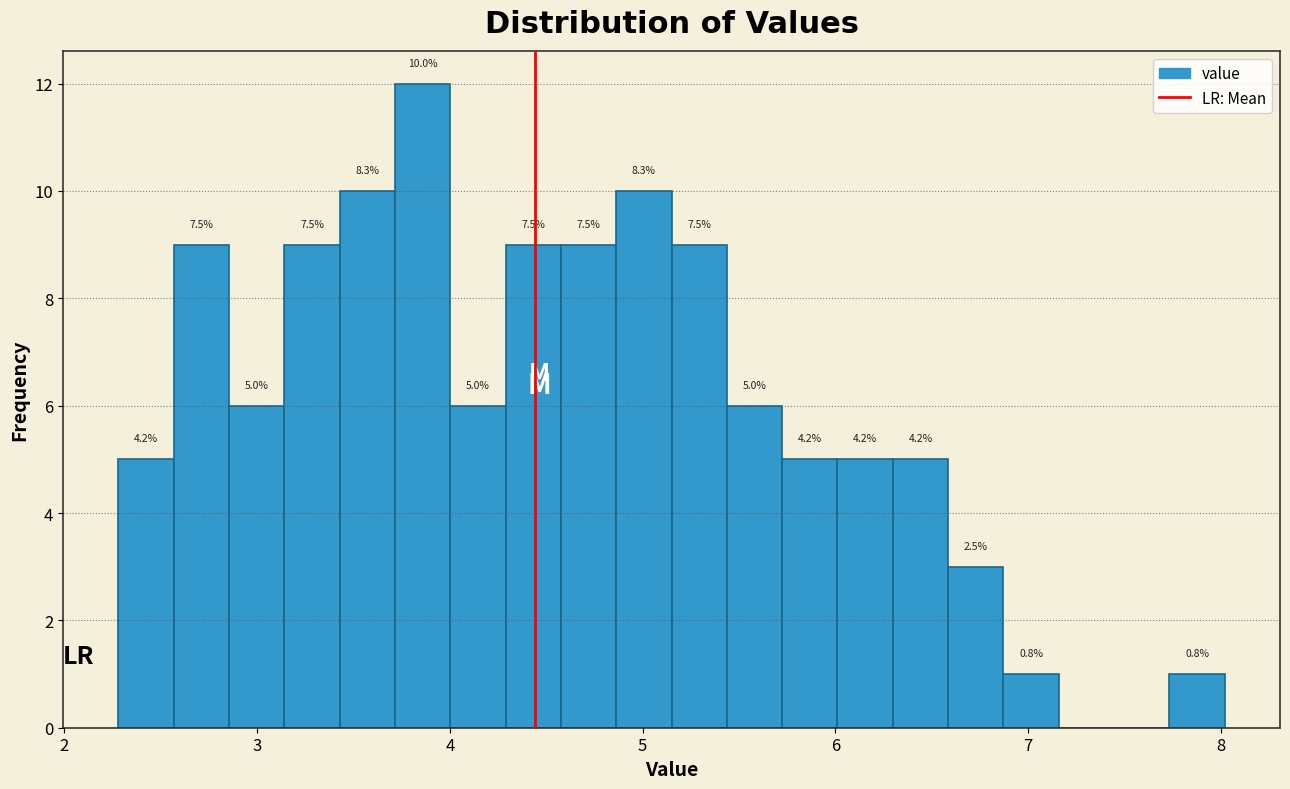

Around what value on the x-axis is the tallest bar? Give the approximate position of its centre, as read against the axis.

3.9